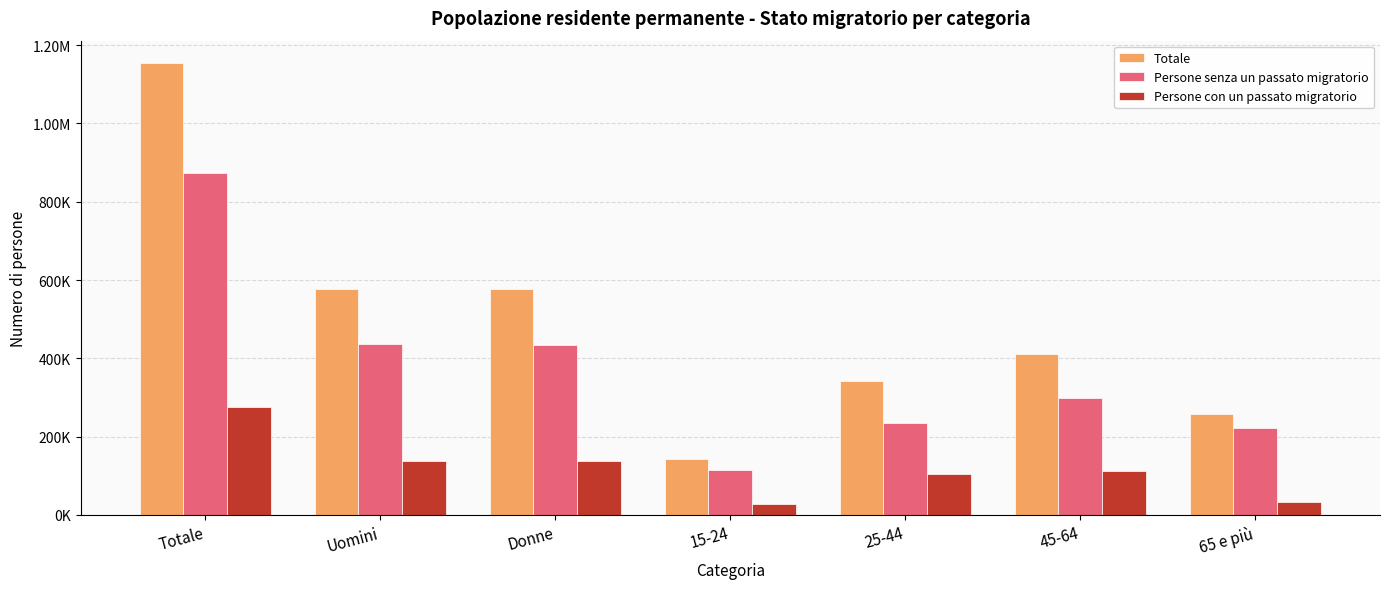

At Uomini, list the series in order from largest to smallest.

Totale, Persone senza un passato migratorio, Persone con un passato migratorio